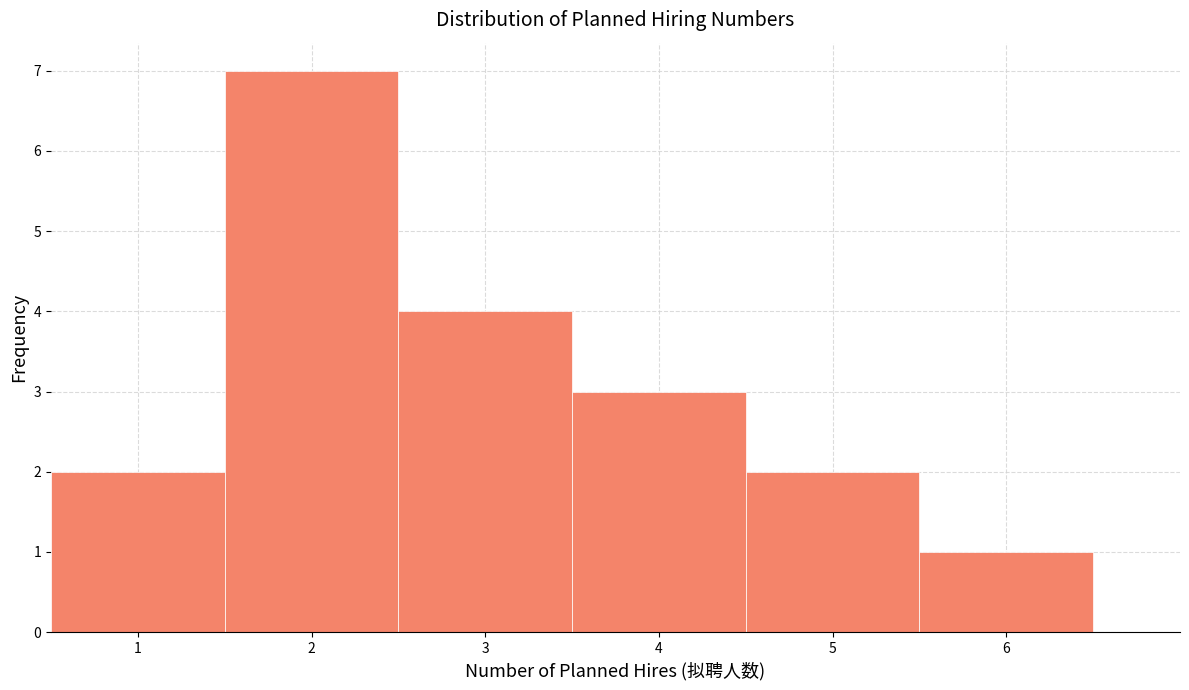

How tall is the bar that spans 2.5 to 3.5 on the x-axis? The values are not printed on the chart, so give them approximately, as read against the axis.

4